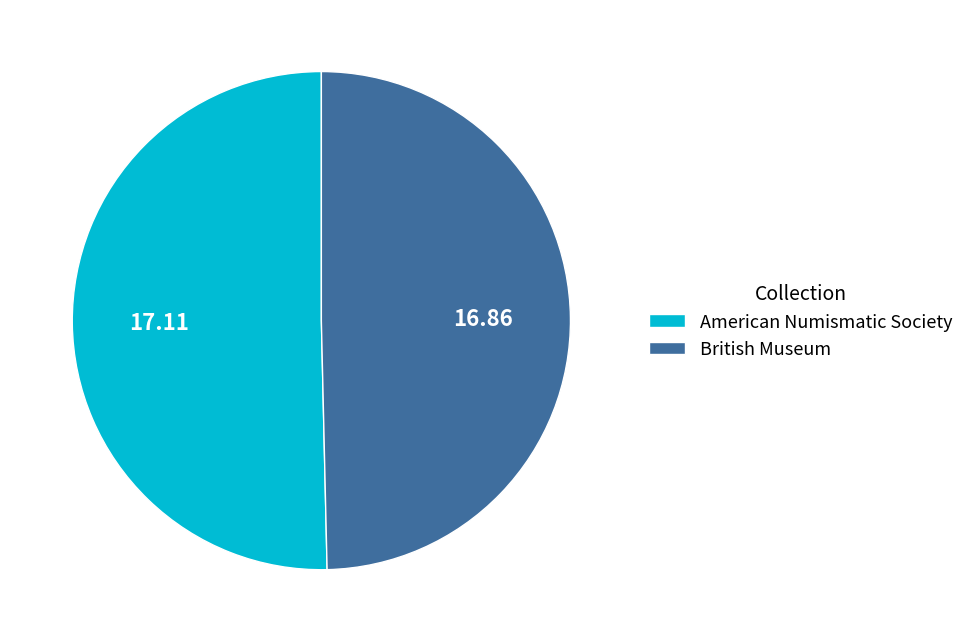

Which slice is the largest?

American Numismatic Society